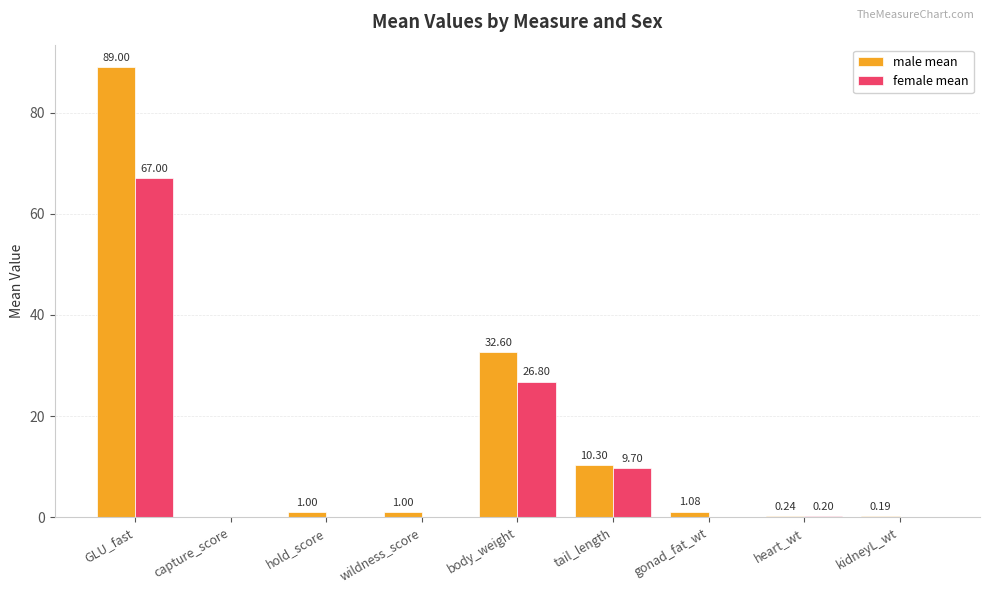

Between GLU_fast and heart_wt, which series saw the biggest shift?

male mean